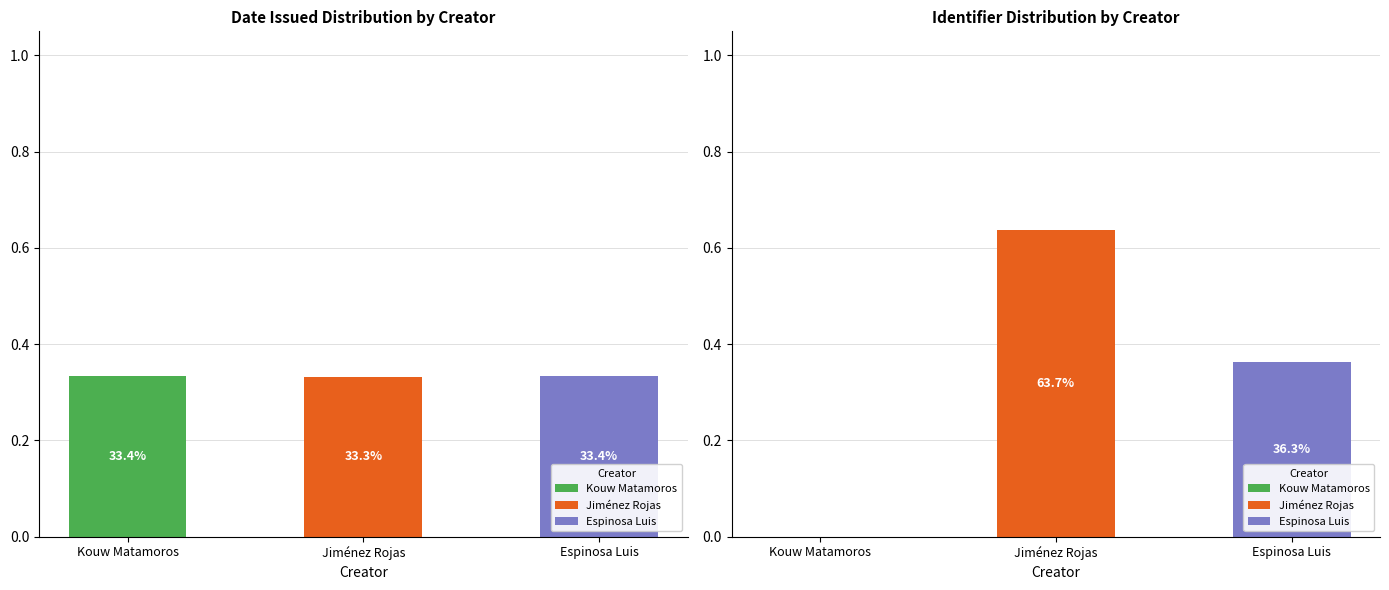

Which series has the widest spread of values?

Jiménez Rojas